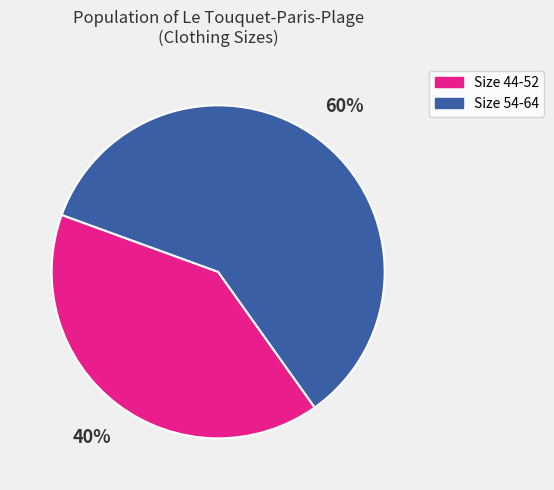

To the nearest percent, what is the average slice percentage?

50%